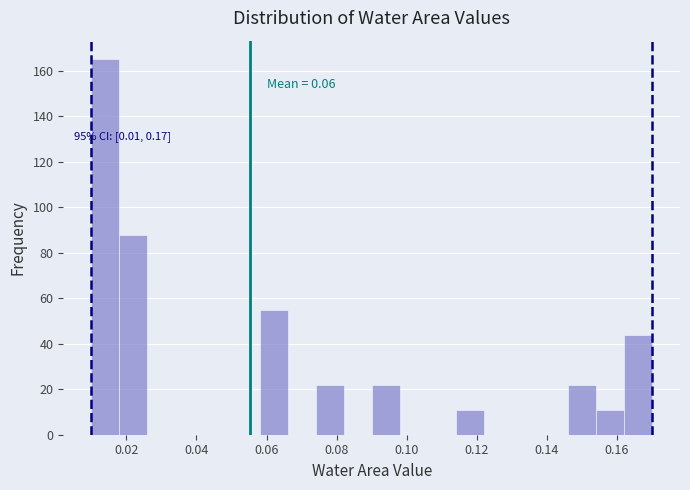

Which range on the x-axis has the tallest bar?

0.010 to 0.018